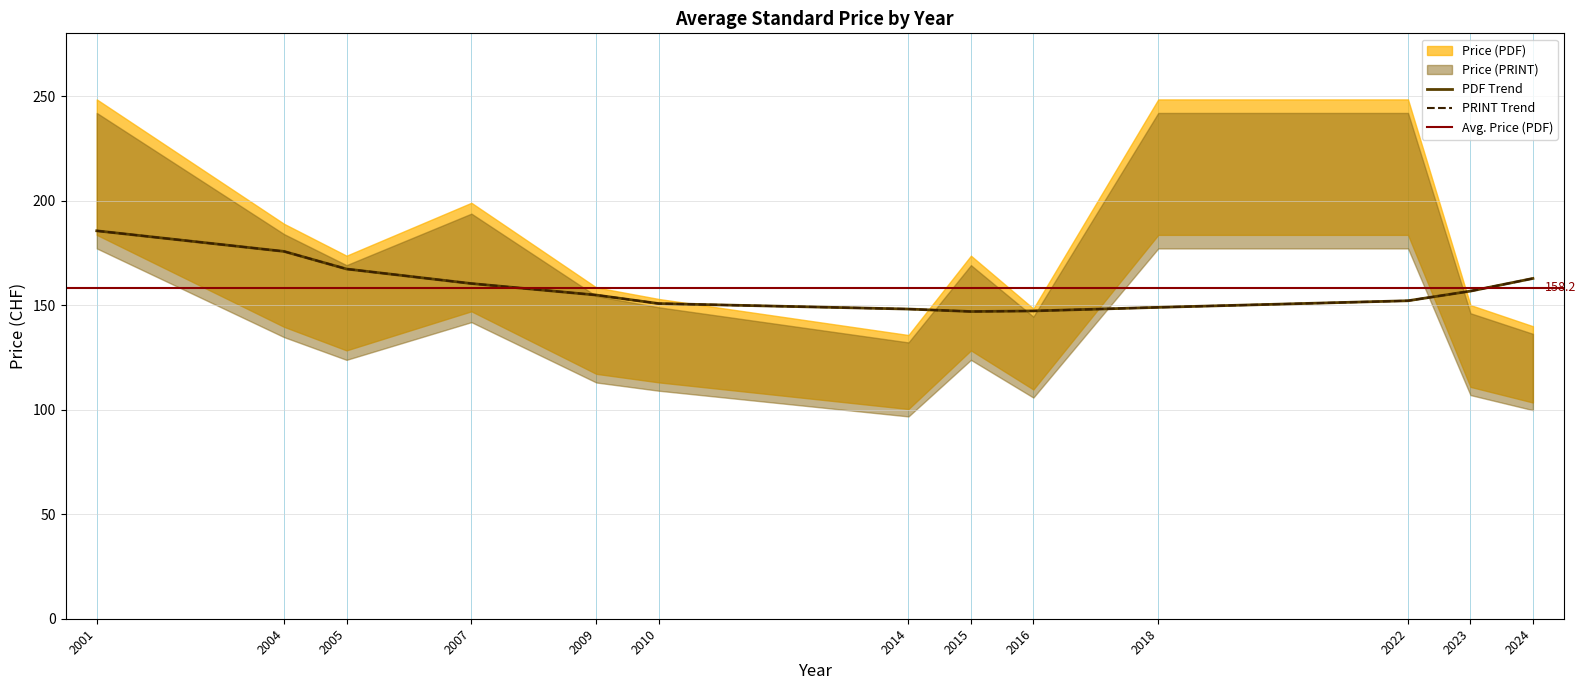

What is the total value across all series at 0?

346